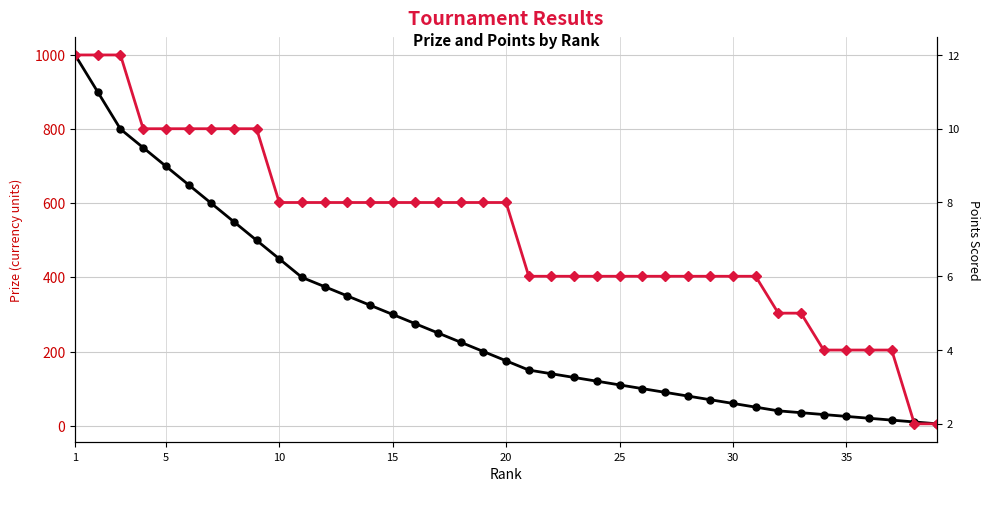

What are all the series names shown in the legend?

Prize, Points